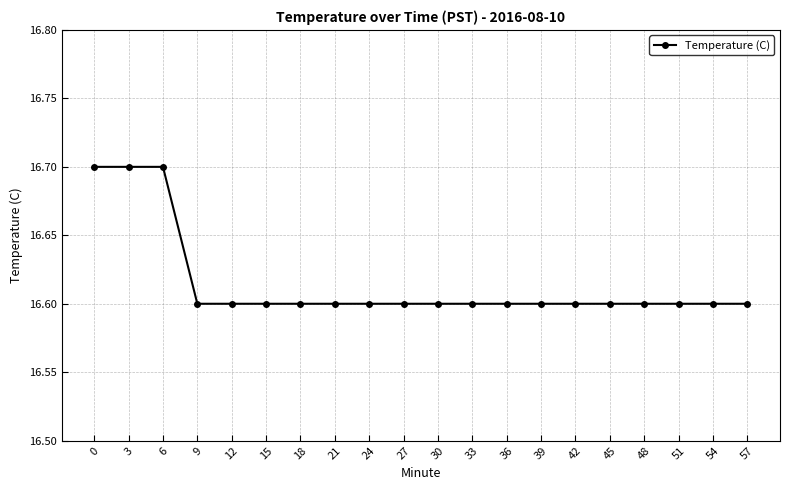

Reading left to right, extract all data points from this chart.

0=16.7	3=16.7	6=16.7	9=16.6	12=16.6	15=16.6	18=16.6	21=16.6	24=16.6	27=16.6	30=16.6	33=16.6	36=16.6	39=16.6	42=16.6	45=16.6	48=16.6	51=16.6	54=16.6	57=16.6